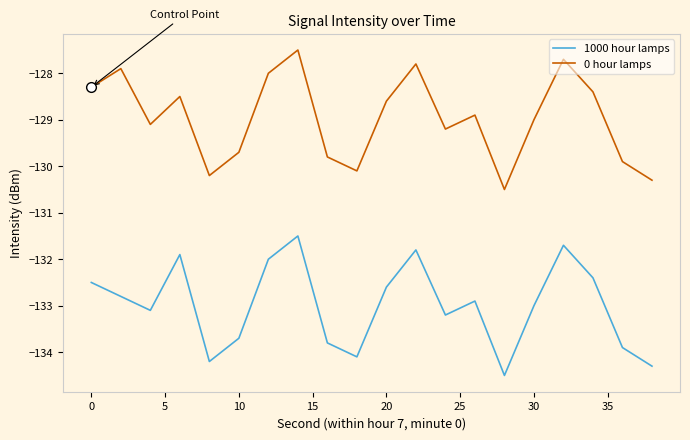

Reading left to right, extract all data points from this chart.

1000 hour lamps: -132.5	-132.8	-133.1	-131.9	-134.2	-133.7	-132.0	-131.5	-133.8	-134.1	-132.6	-131.8	-133.2	-132.9	-134.5	-133.0	-131.7	-132.4	-133.9	-134.3
0 hour lamps: -128.3	-127.9	-129.1	-128.5	-130.2	-129.7	-128.0	-127.5	-129.8	-130.1	-128.6	-127.8	-129.2	-128.9	-130.5	-129.0	-127.7	-128.4	-129.9	-130.3